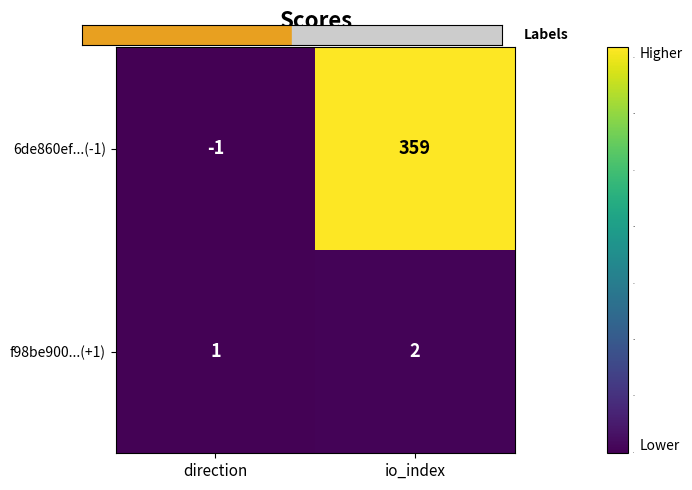

Rank the series at direction from highest to lowest value.

f98be900...(+1), 6de860ef...(-1)